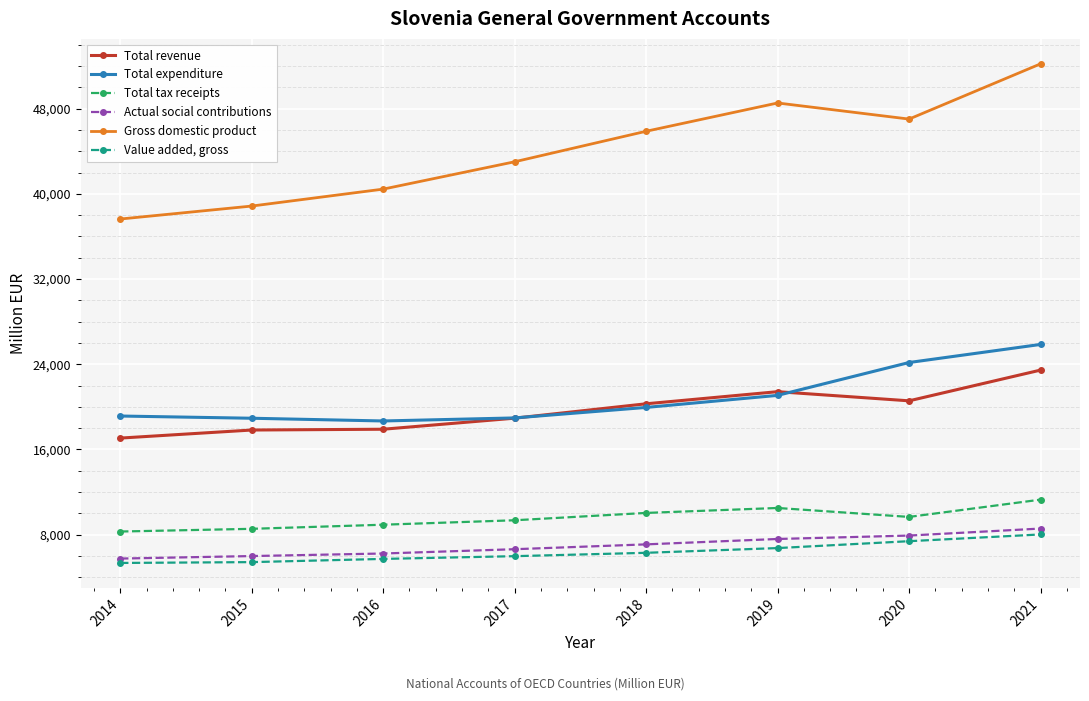

At which label does Total expenditure reach its peak?

2021